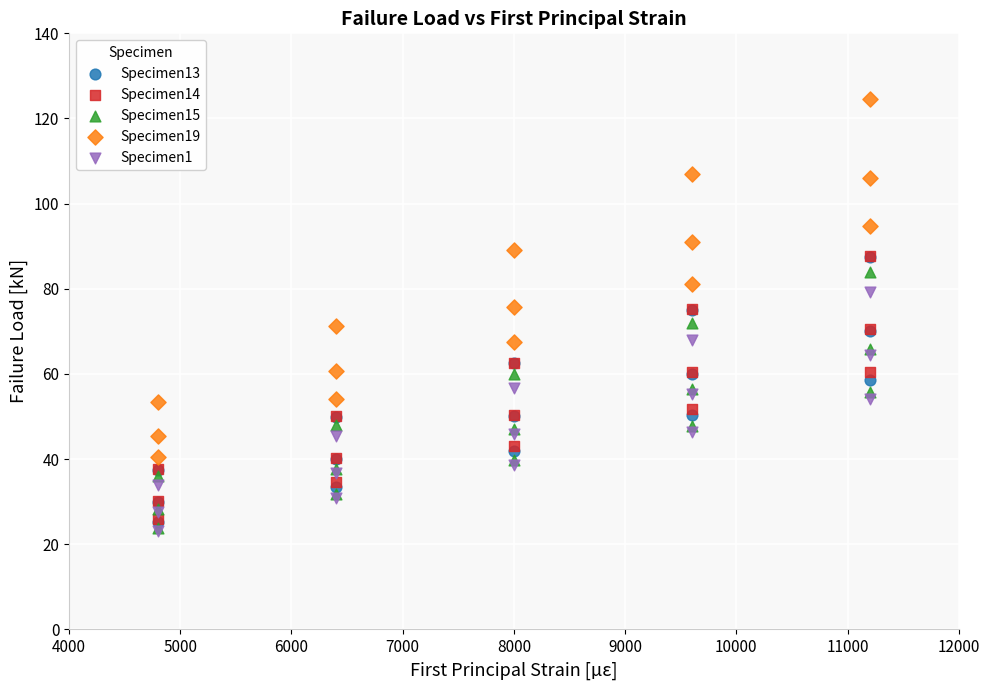

Which series has the widest spread of Y values?

Specimen19